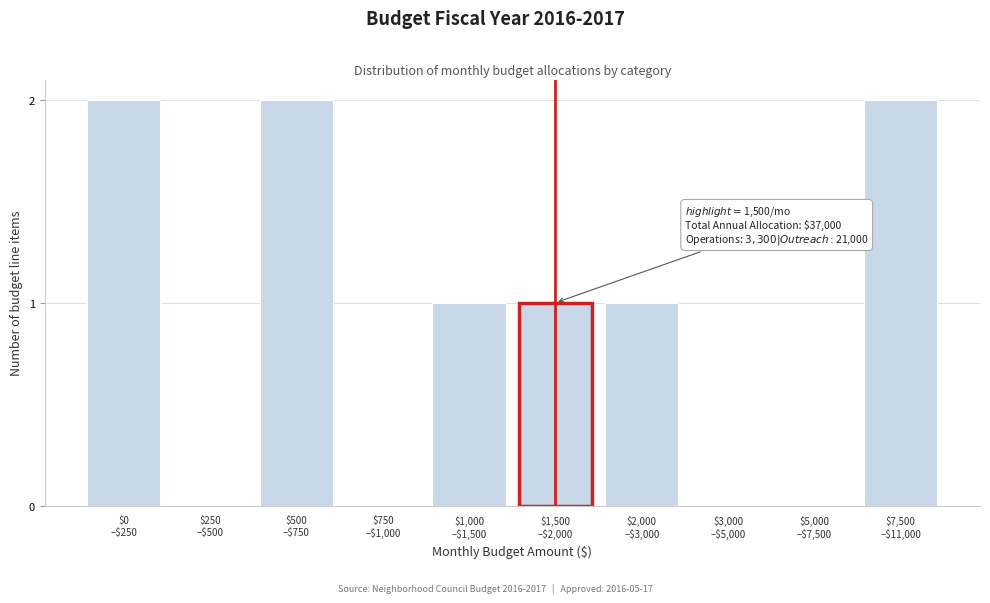

What is the sum of all values?

9